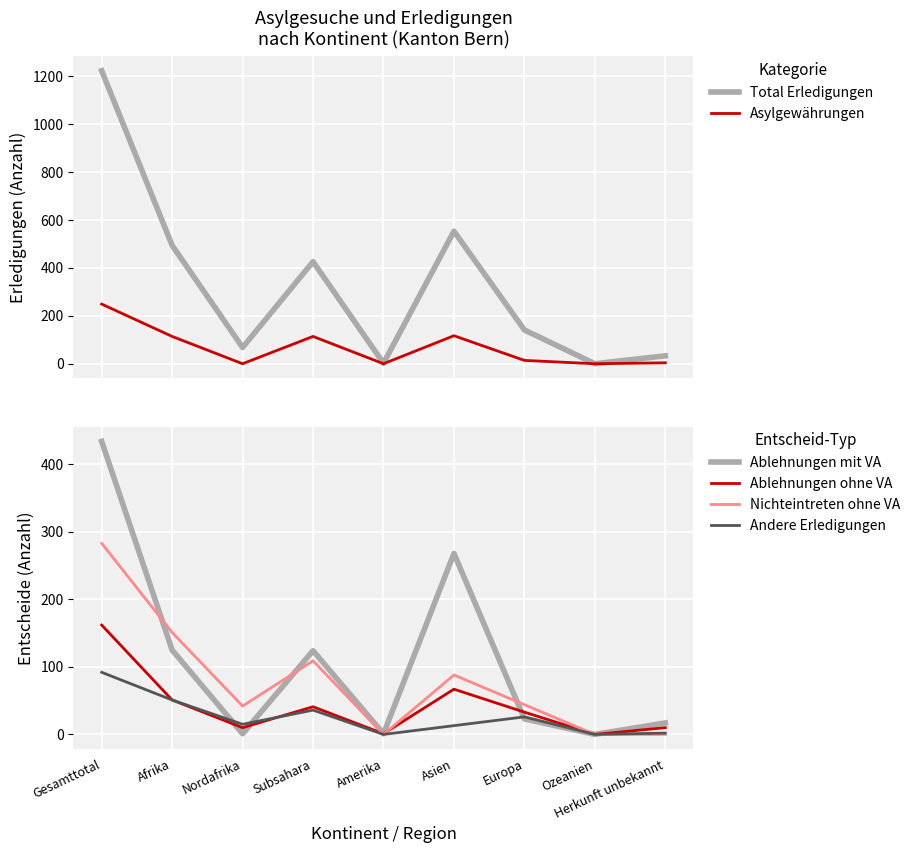

At how many categories does at least one series exceed 303?

4